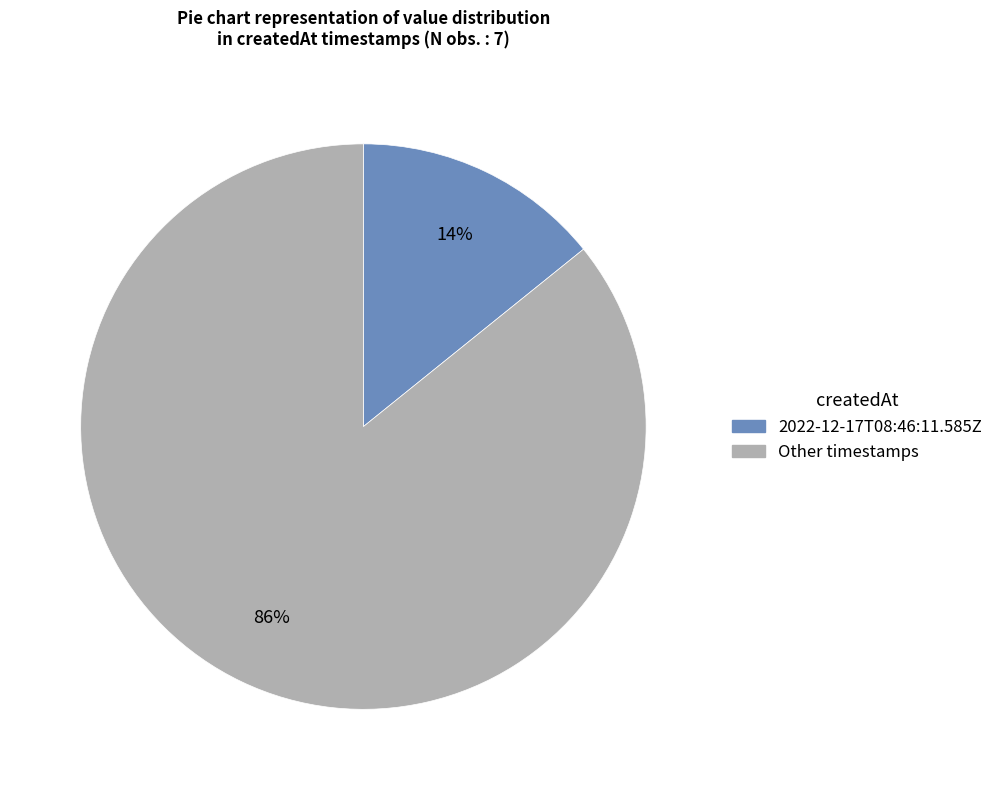

Does any single category account for the majority?

Yes